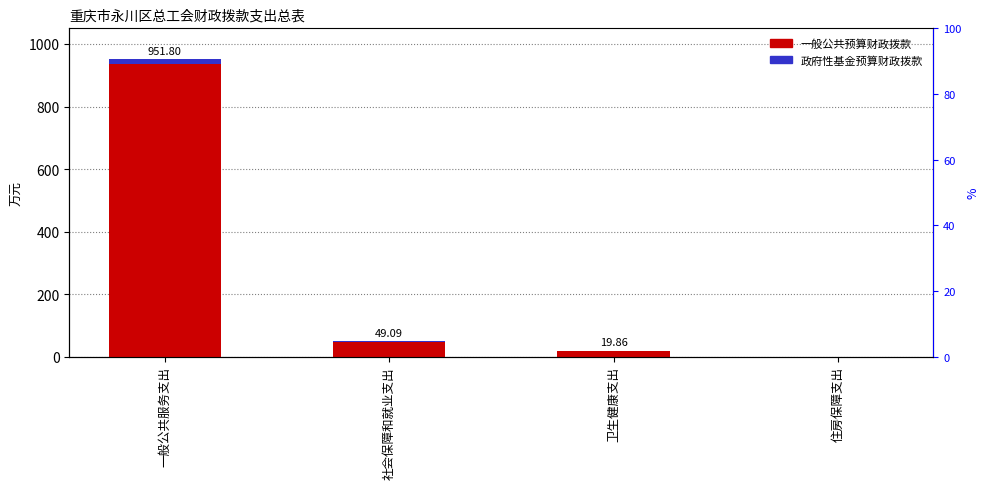

Reading right to left, extract all data points from this chart.

一般公共预算财政拨款: 0.0	19.9	49.1	951.8
政府性基金预算财政拨款: 0.5	0.3	0.7	14.3